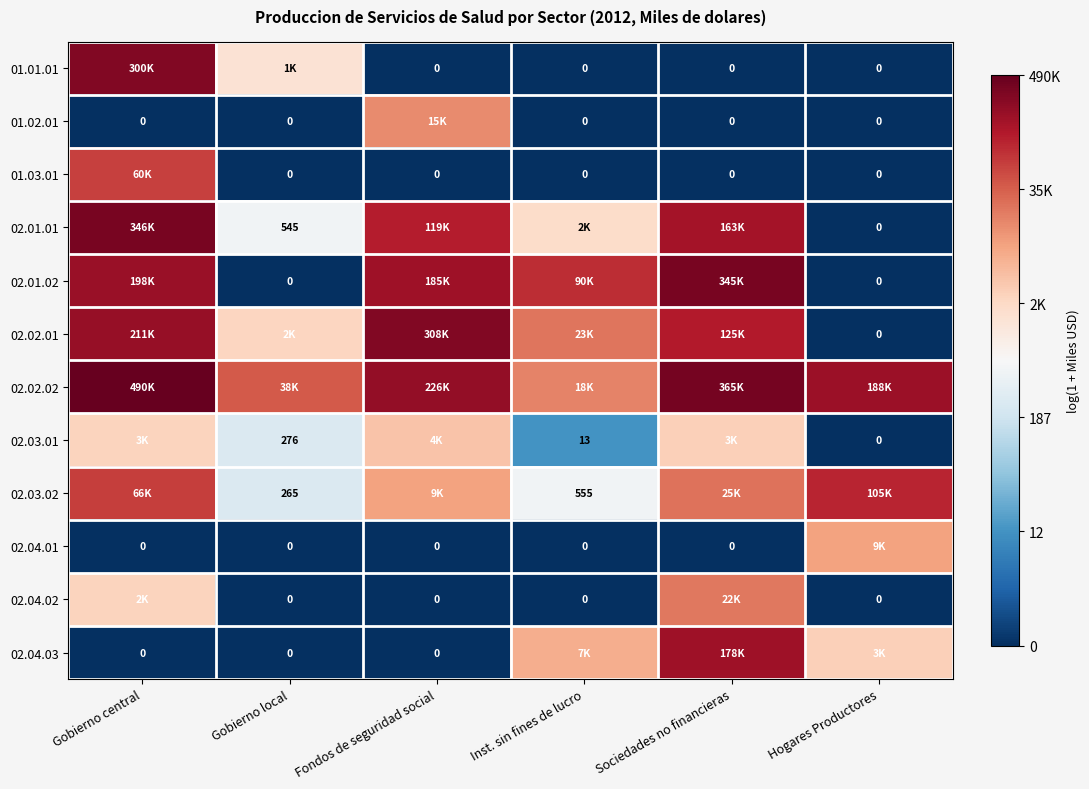

The value of 02.02.02 at Gobierno local is 10.6. True or false?

True